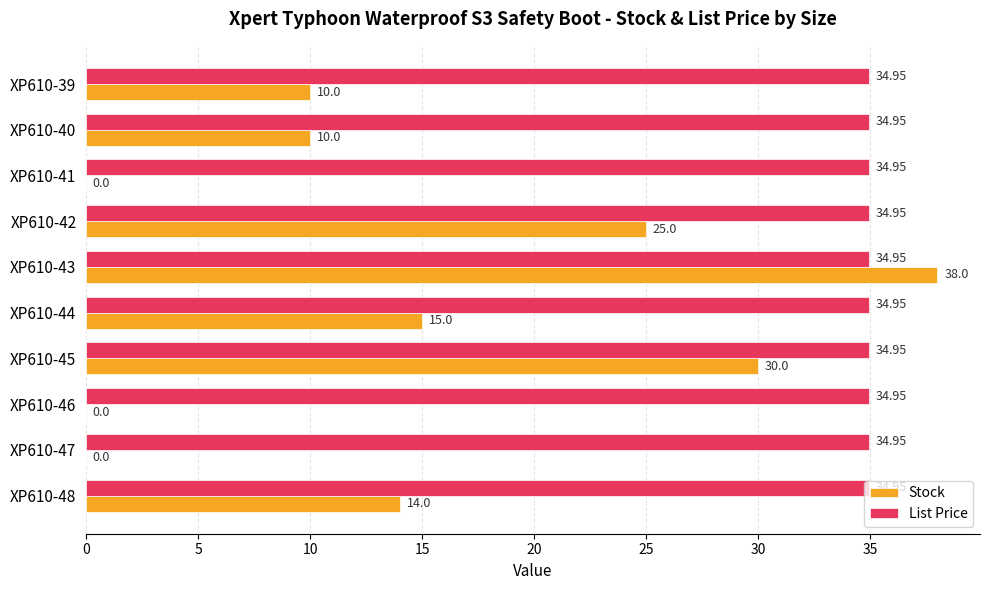

Between XP610-39 and XP610-46, which series saw the biggest shift?

Stock